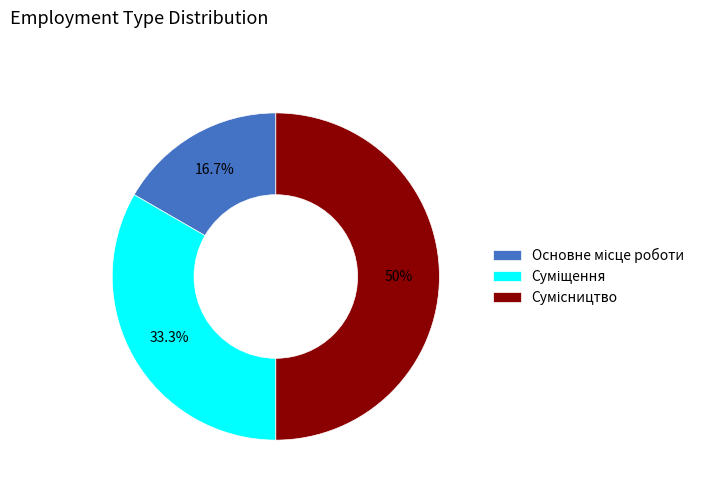

The Сумісництво slice represents 50% of the pie. True or false?

True